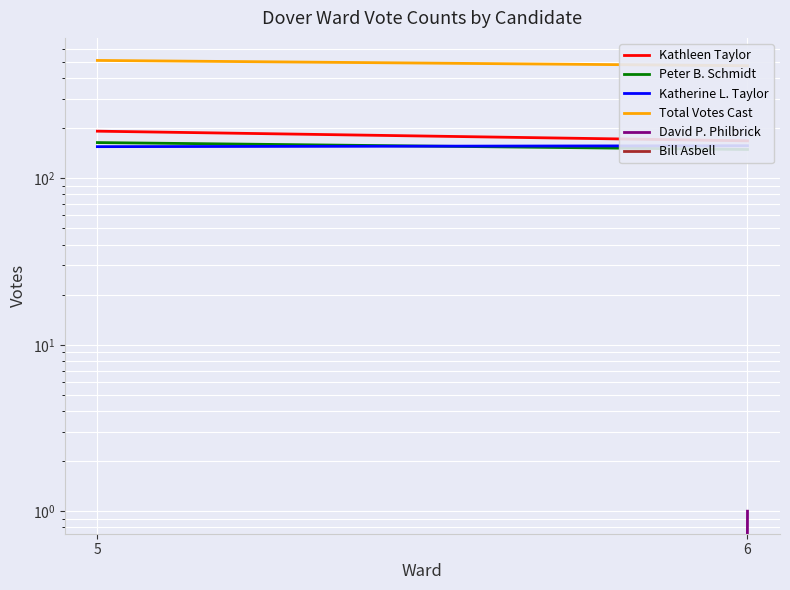

At how many categories does at least one series exceed 91?

2